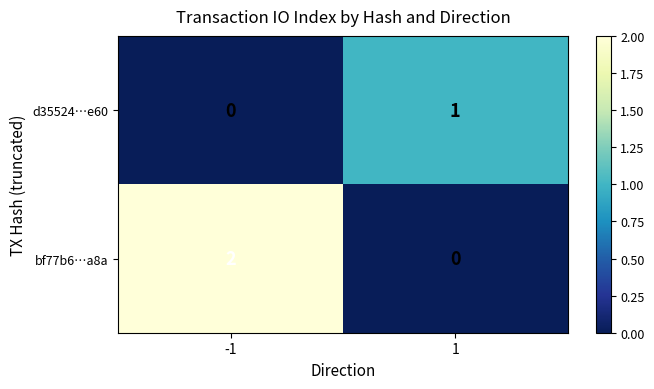

Which series changed the most between -1 and 1?

bf77b6…a8a